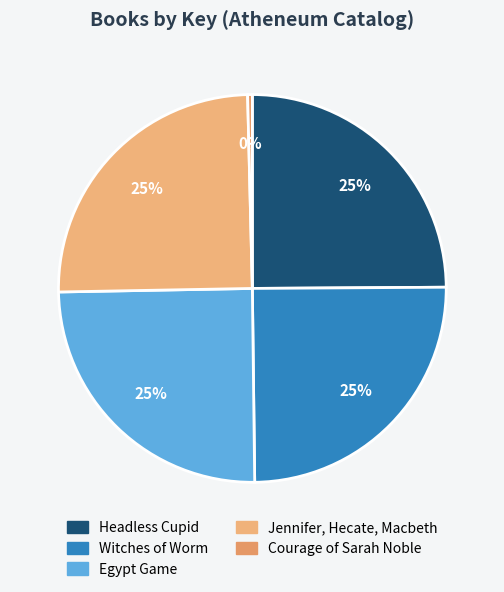

Count the number of slices in the pie.

5